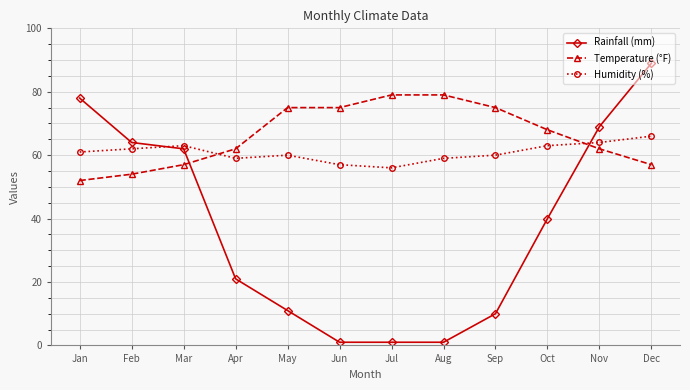

How many series are shown in this chart?

3